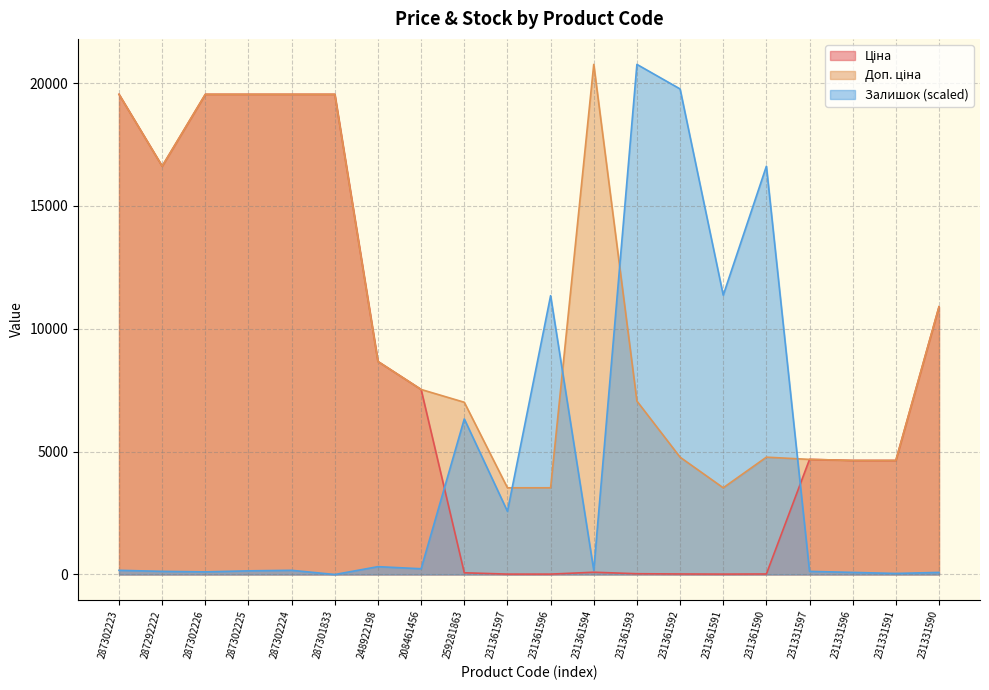

Between 231361594 and 231331597, which series saw the biggest shift?

Доп. ціна